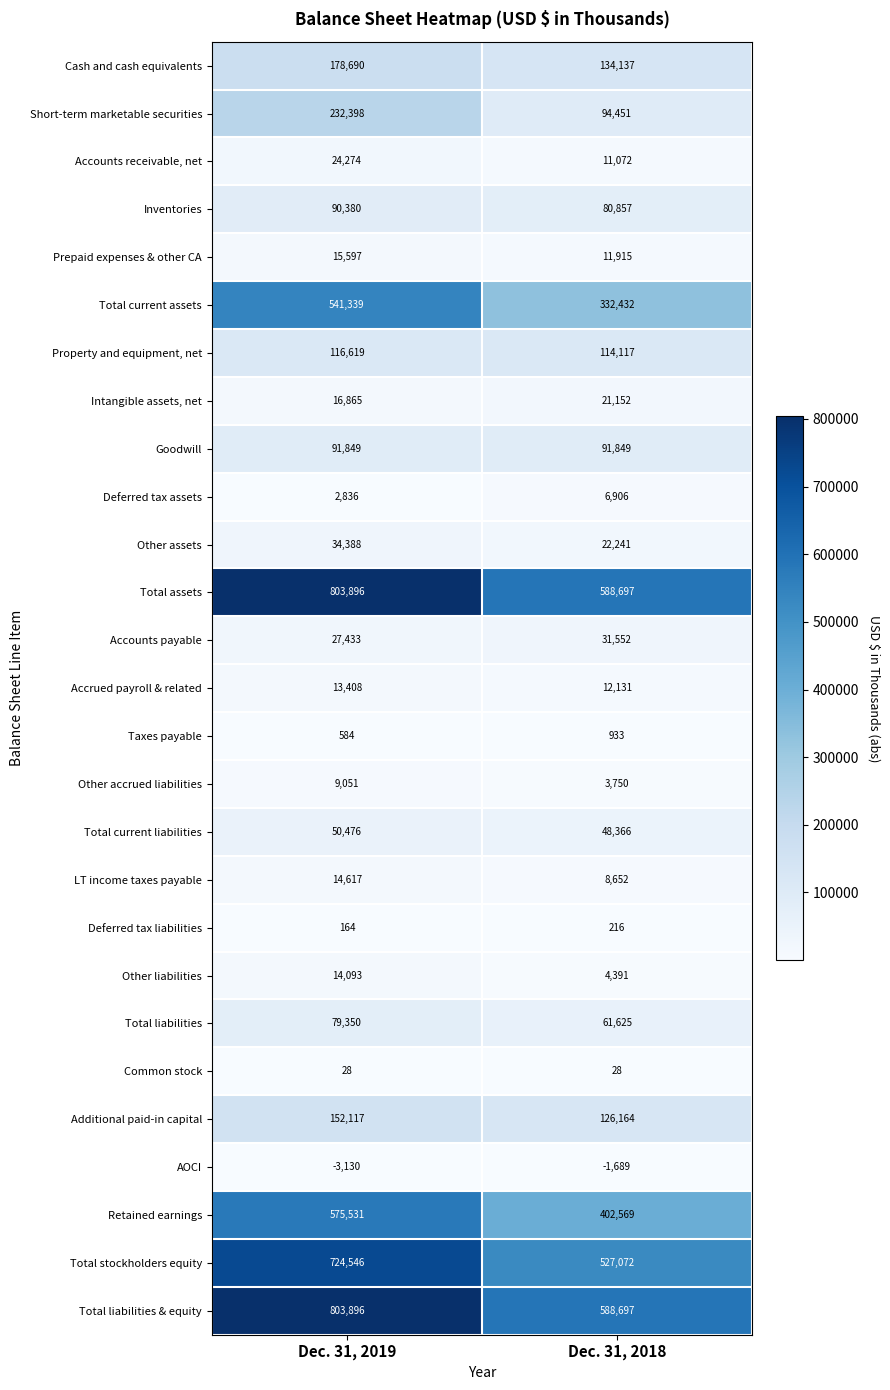

What is the total value across all series at Dec. 31, 2019?

4611295